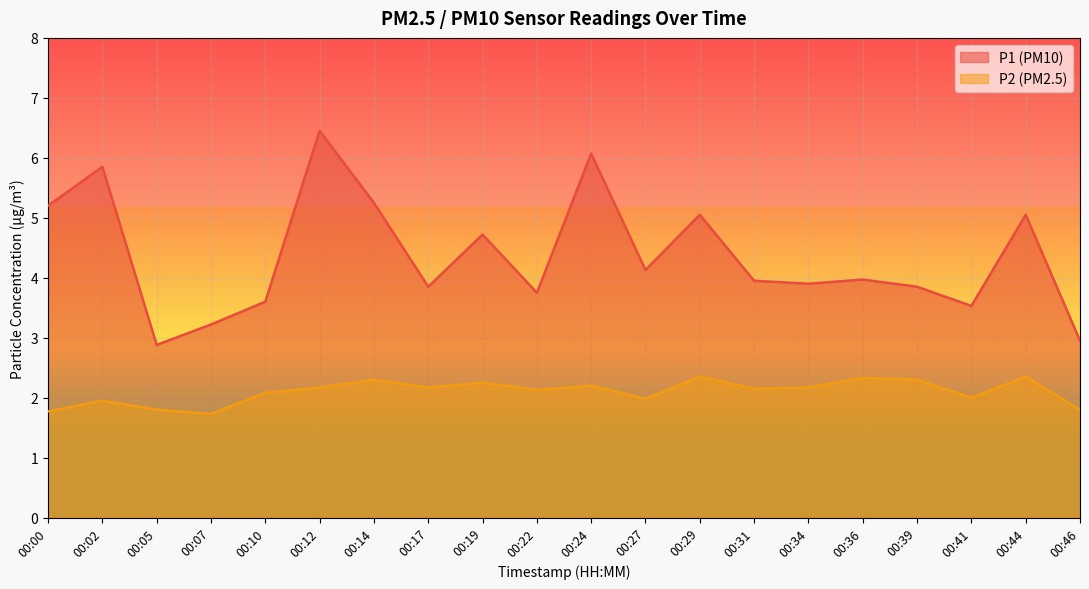

At how many categories does at least one series exceed 2?

20